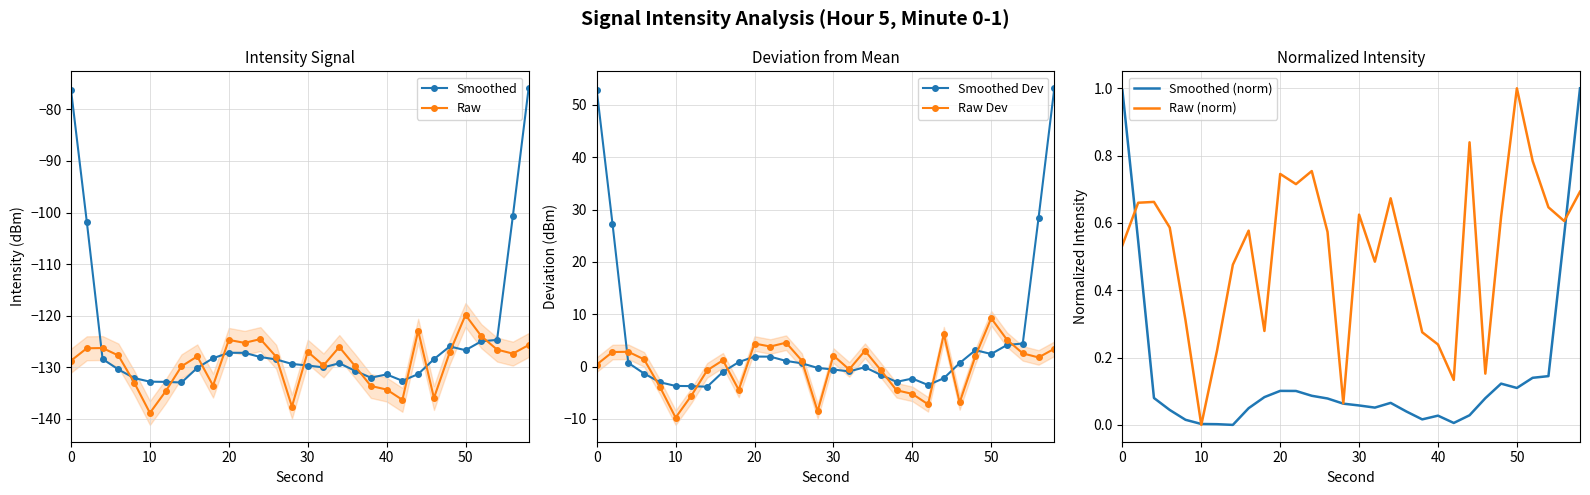

True or false: Raw has a value of -128.7 at 0.

True